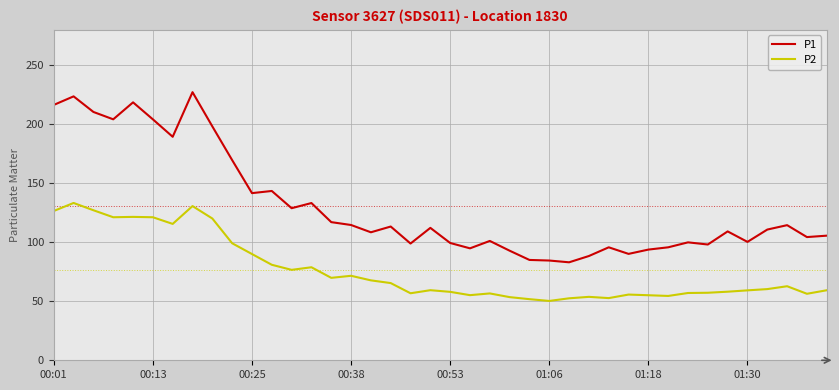

Which series has the largest range (max minus min)?

P1